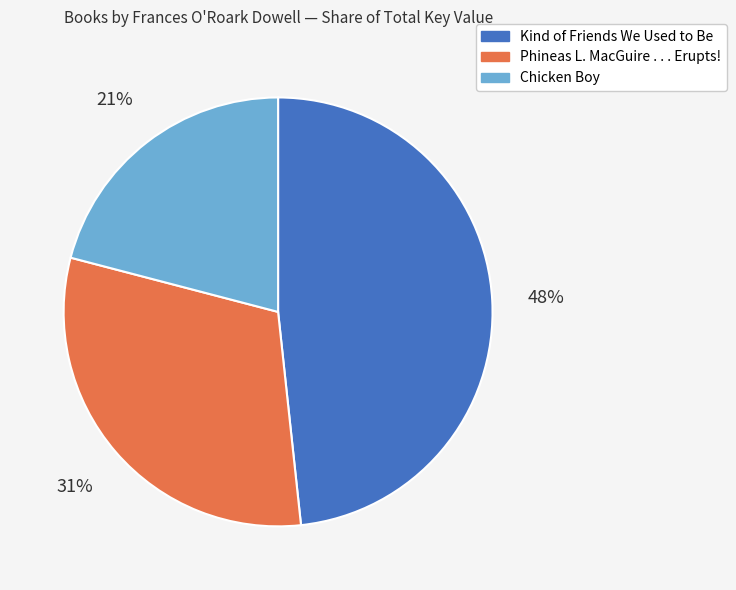

Rank the categories by value from lowest to highest.

Chicken Boy, Phineas L. MacGuire . . . Erupts!, Kind of Friends We Used to Be